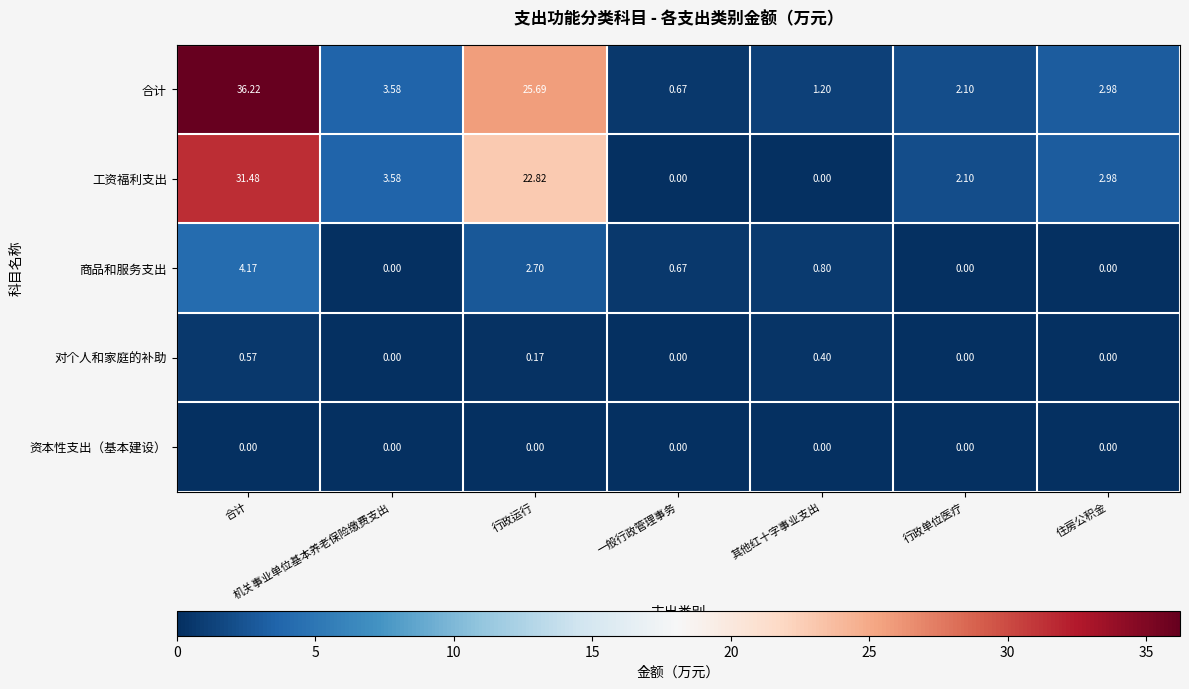

Which label corresponds to the largest value in the chart?

合计